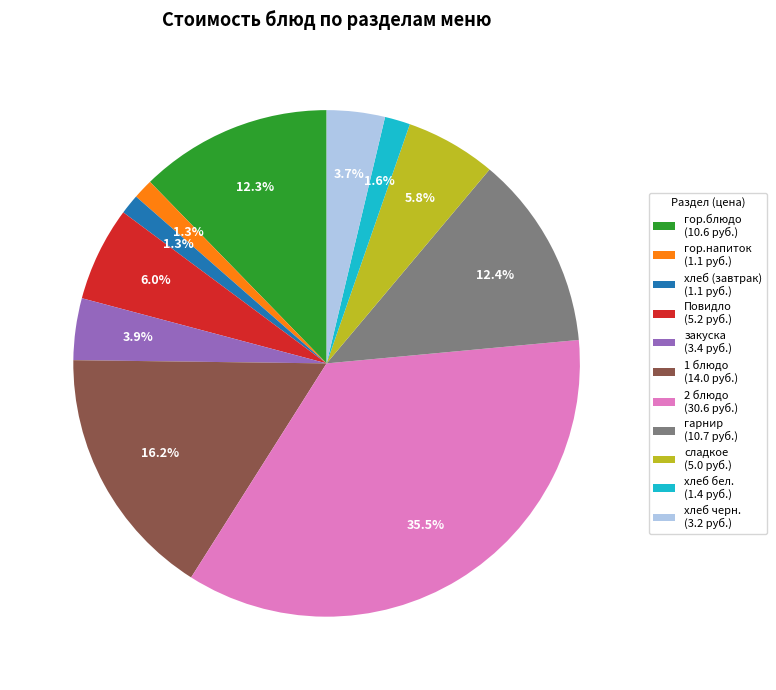

Do хлеб бел. and сладкое together represent more than half of the pie?

No